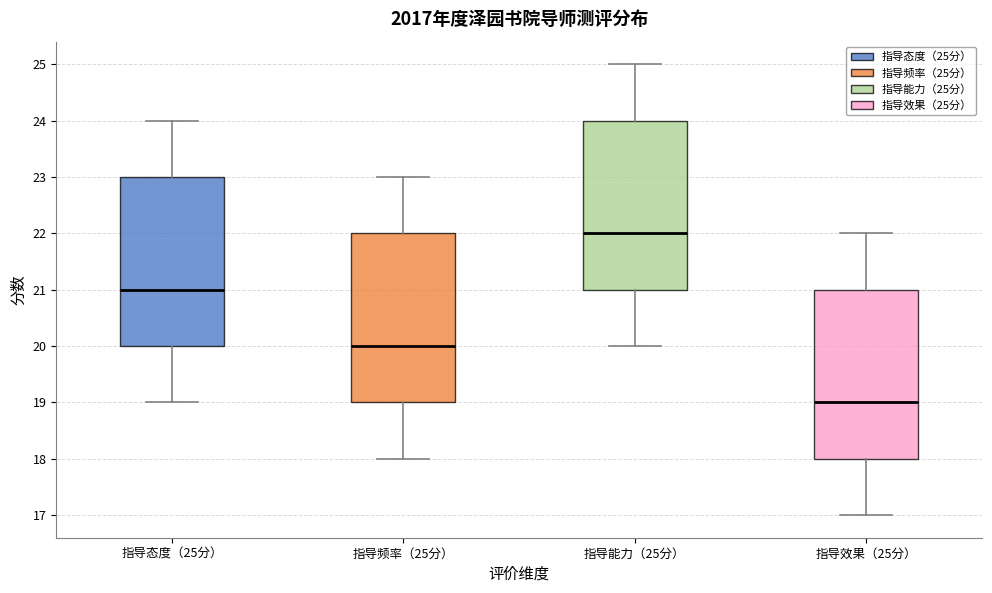

Which box has the highest median line?

指导能力（25分）